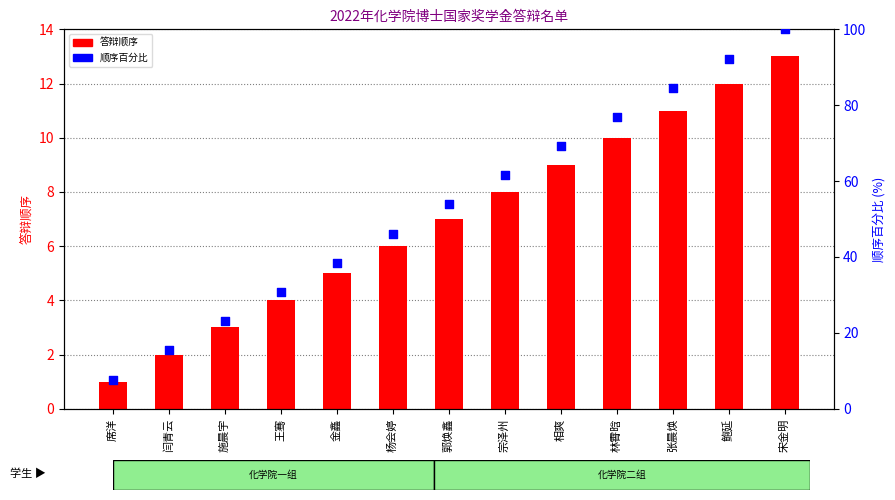

Which series reaches the maximum Y coordinate?

顺序百分比